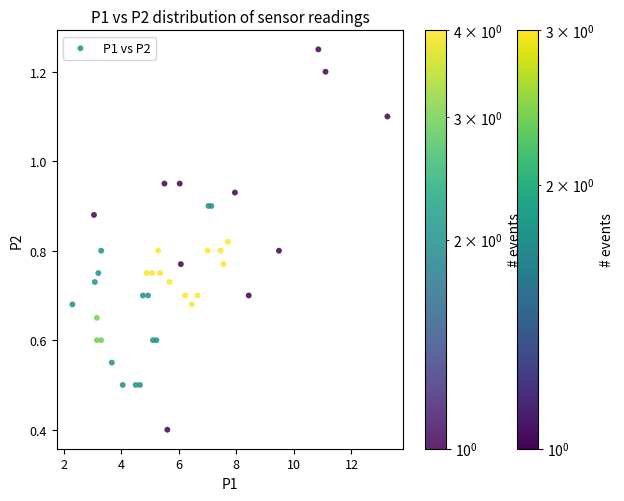

What Y value in the scatter plot is closest to 0?

0.4